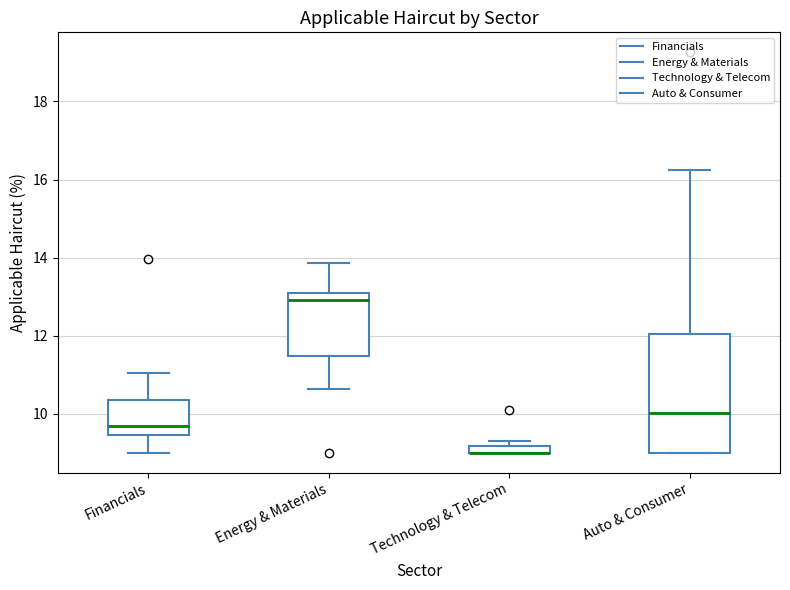

Where is the upper edge of the box for Technology & Telecom on the y-axis? The values are not printed on the chart, so give them approximately, as read against the axis.

9.2